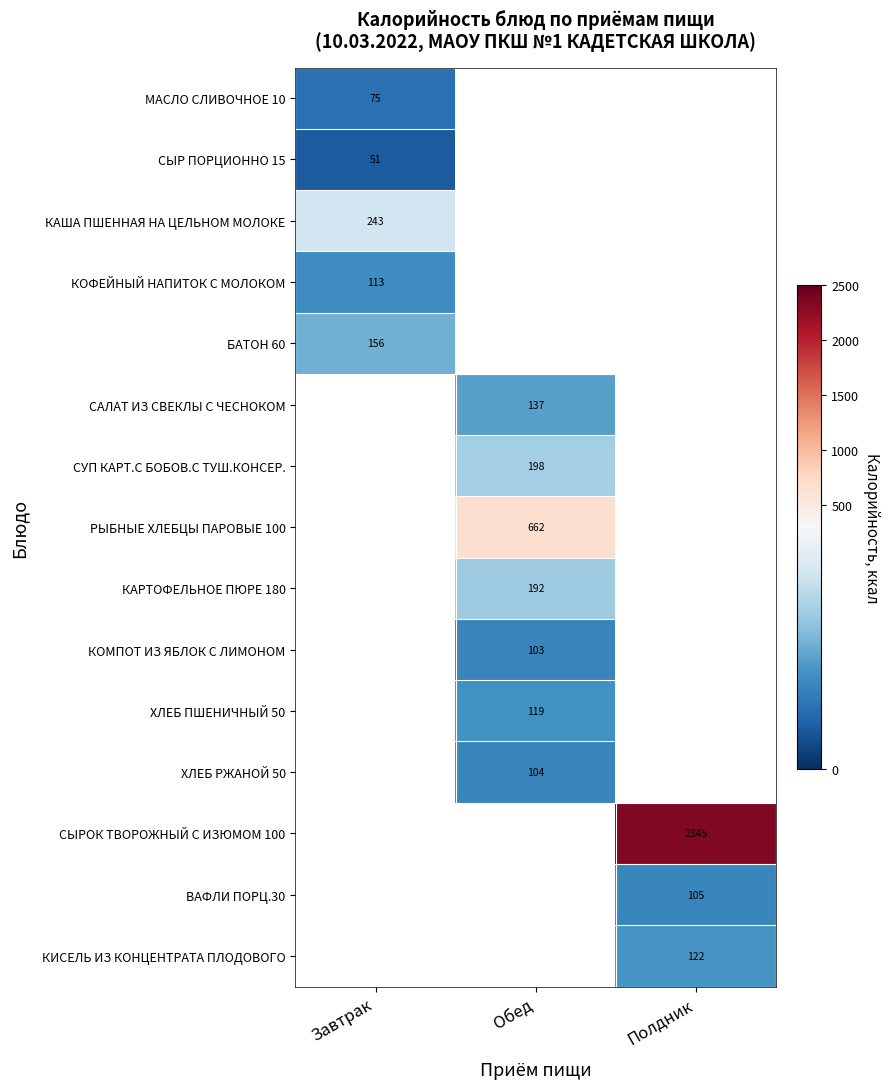

What is the minimum value shown in the chart?

51.0